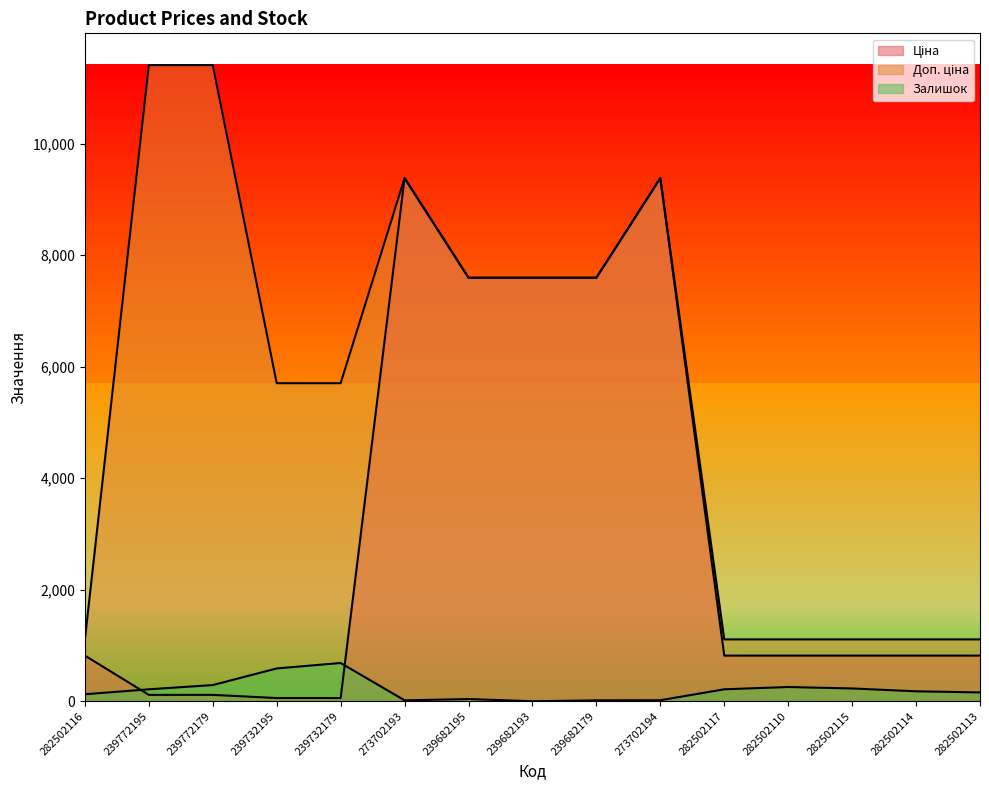

After their last crossing, which series has the higher values: Залишок or Ціна?

Ціна